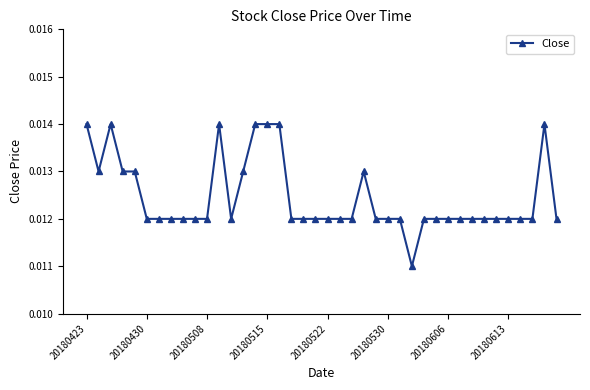

Is this an area chart (filled region under the line)?

No